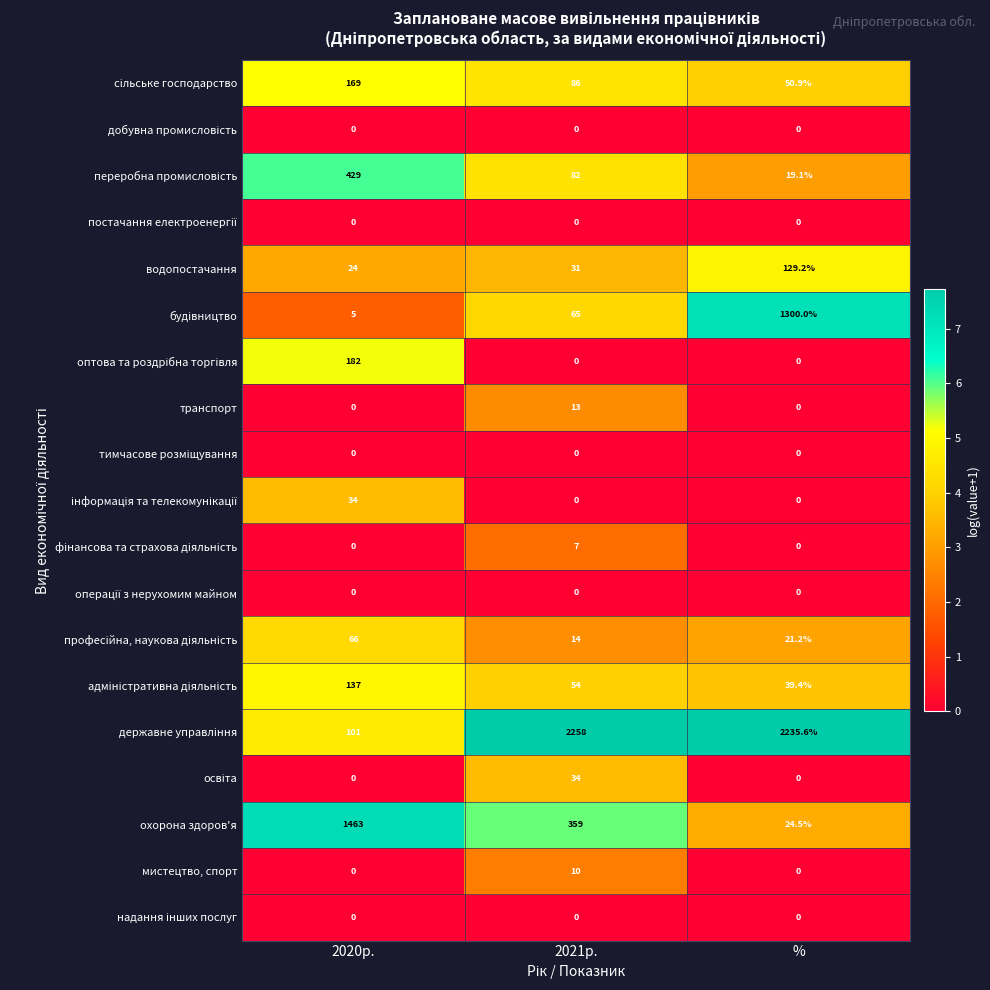

At which category is the sum across all series the highest?

2021р.